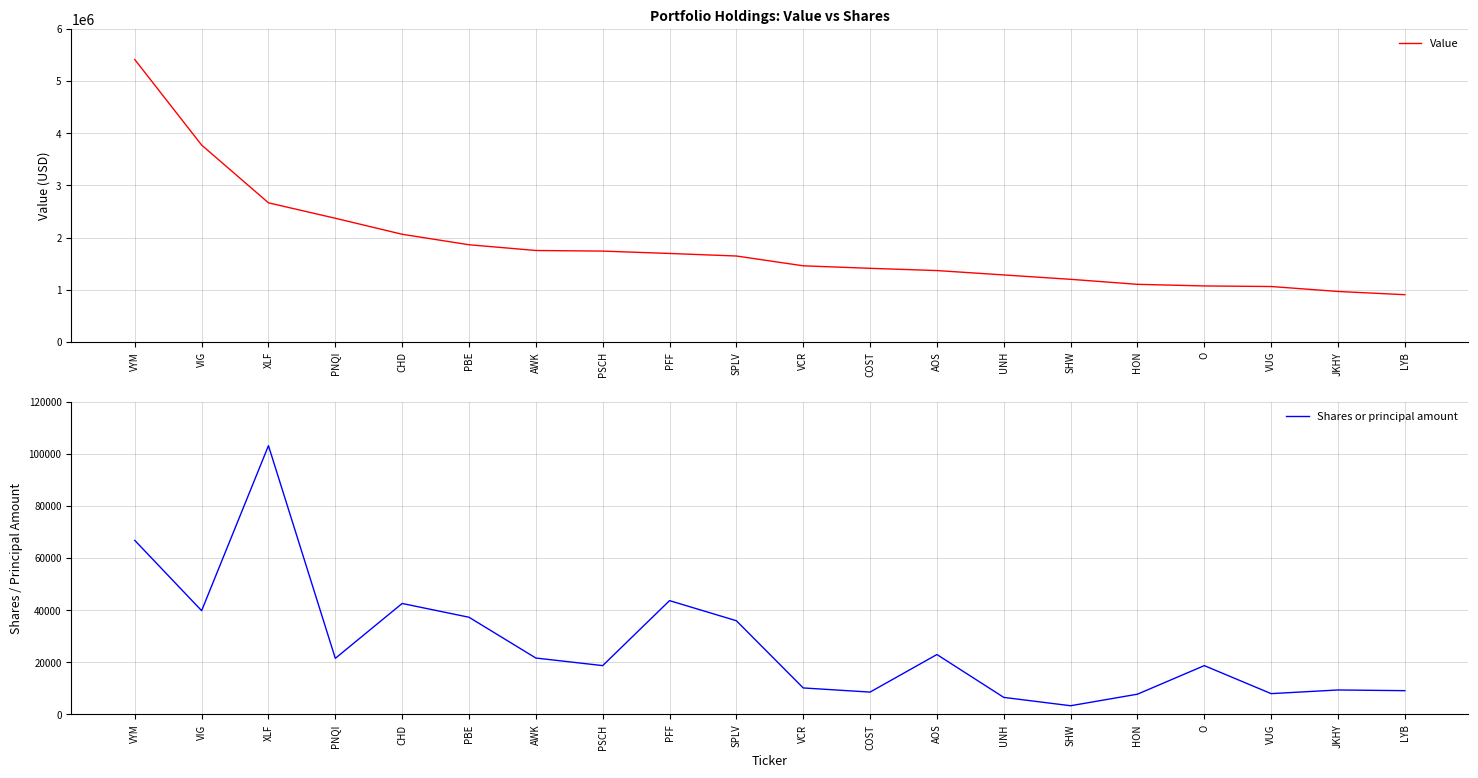

List the series in order of their peak value, highest first.

Value, Shares or principal amount